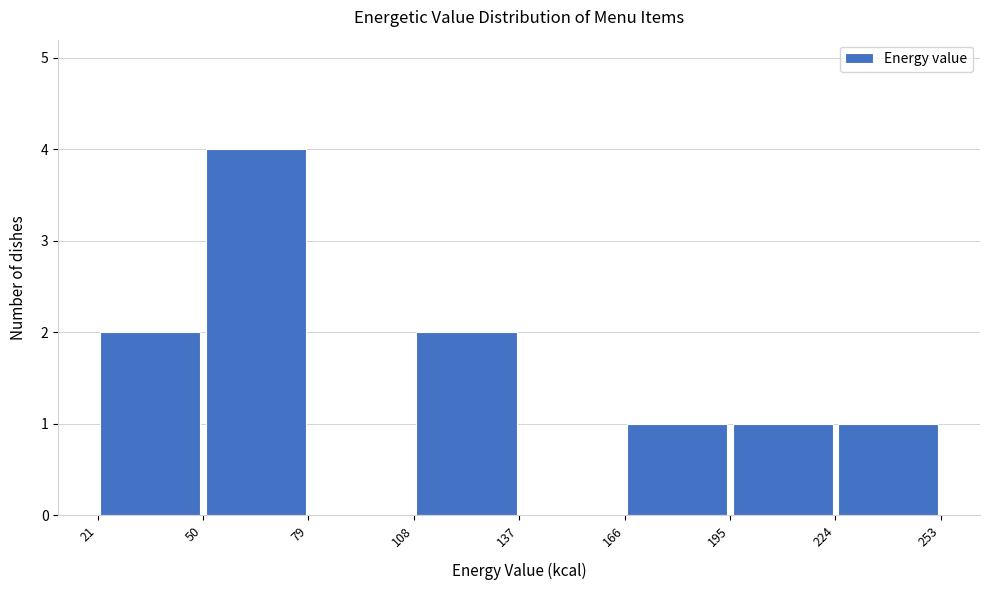

Over which range of the x-axis is the bar tallest?

50 to 79